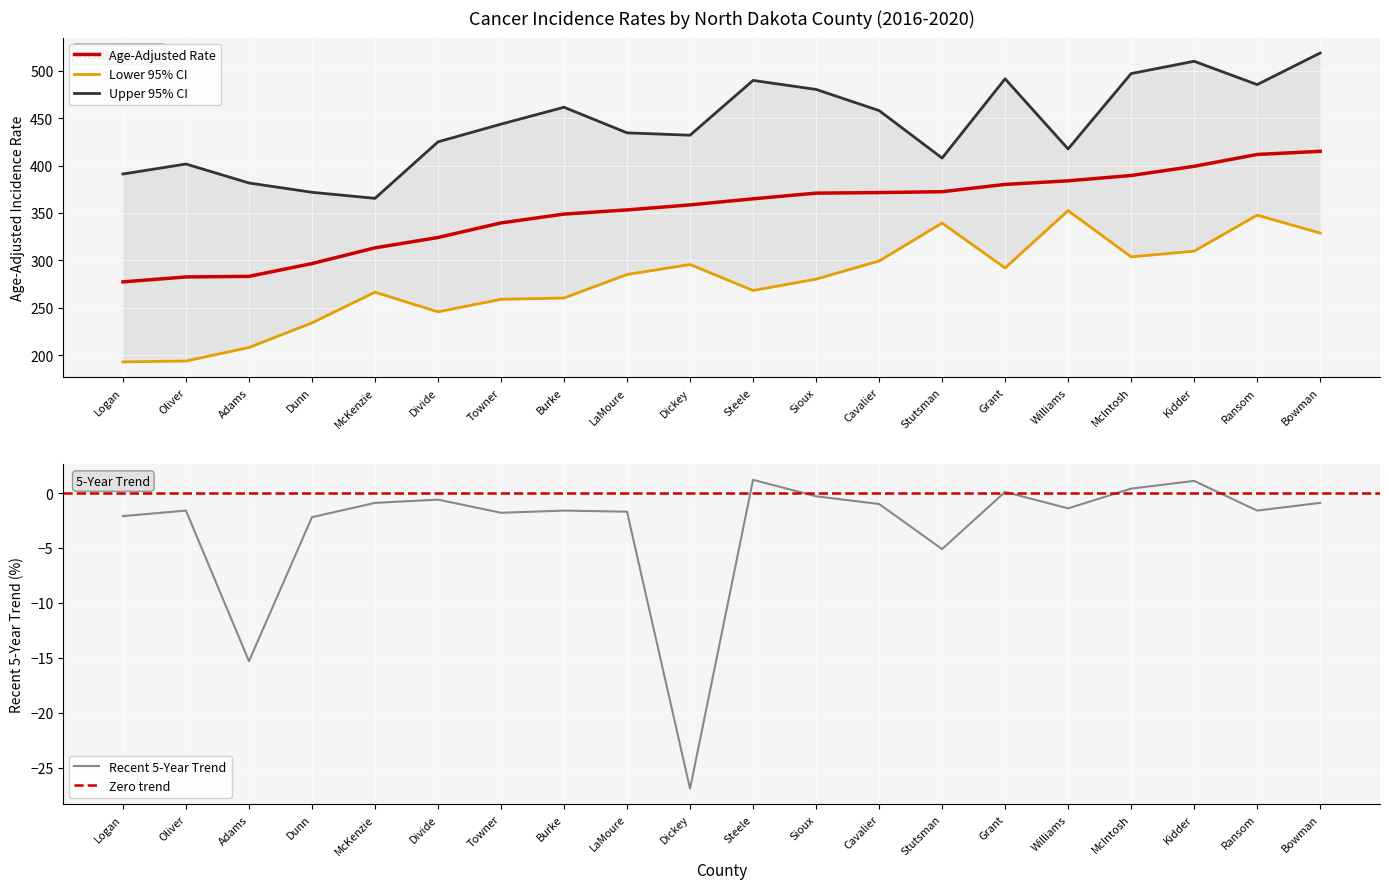

How many interior local peaks does the Lower 95% CI series have?

5